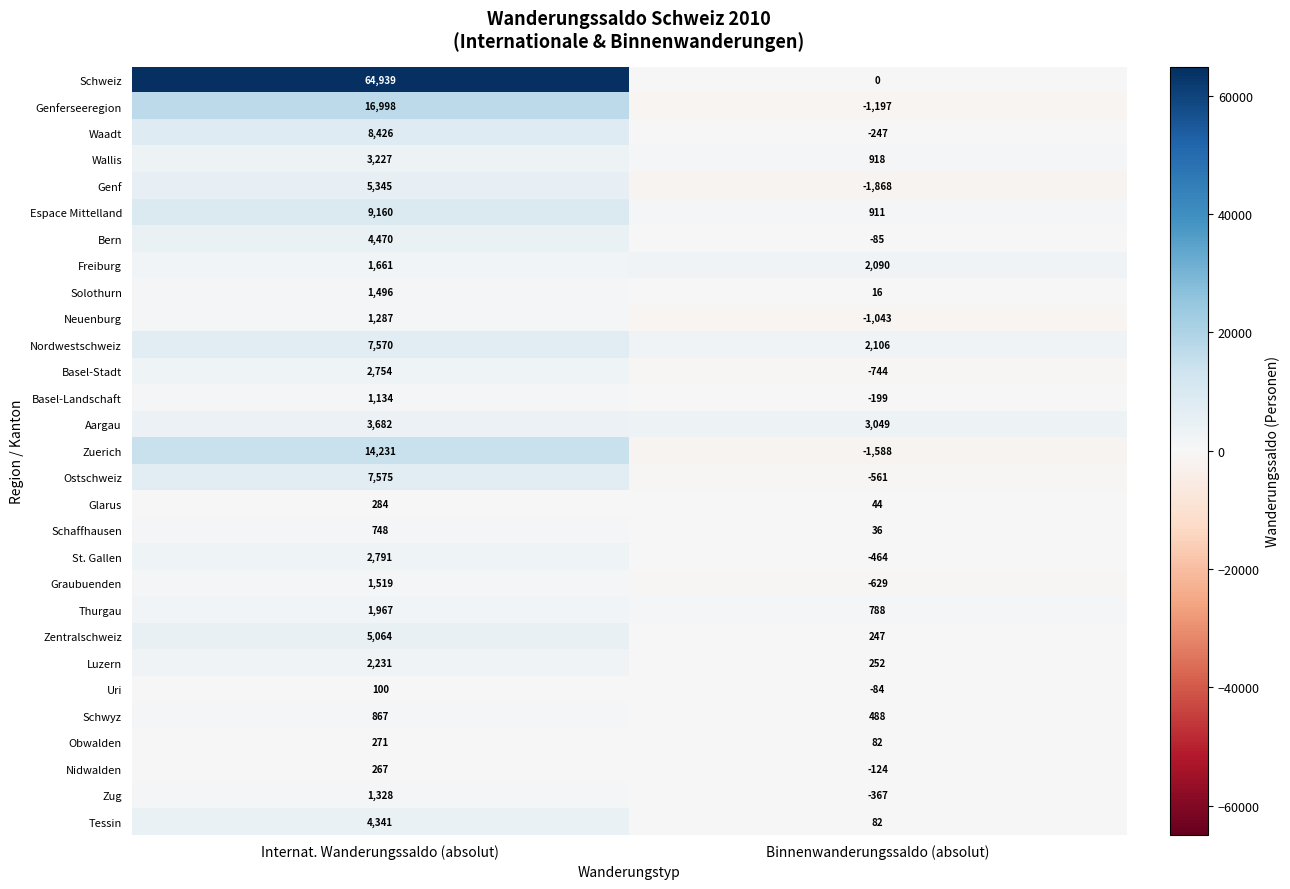

Which series changed the most between Internat. Wanderungssaldo (absolut) and Binnenwanderungssaldo (absolut)?

Schweiz